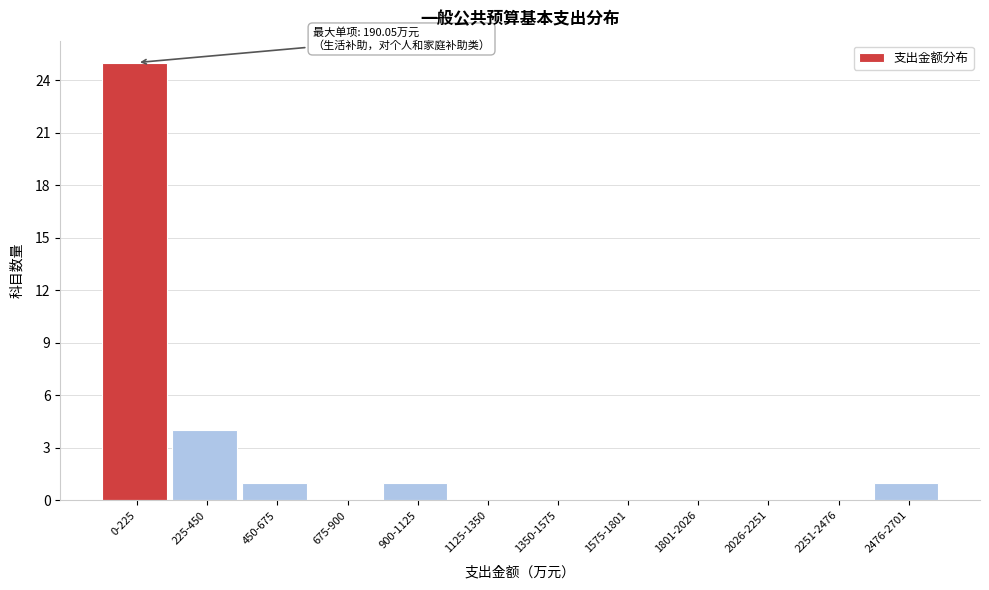

Reading right to left, list all the values displayed in this chart.

2476-2701=1	2251-2476=0	2026-2251=0	1801-2026=0	1575-1801=0	1350-1575=0	1125-1350=0	900-1125=1	675-900=0	450-675=1	225-450=4	0-225=25